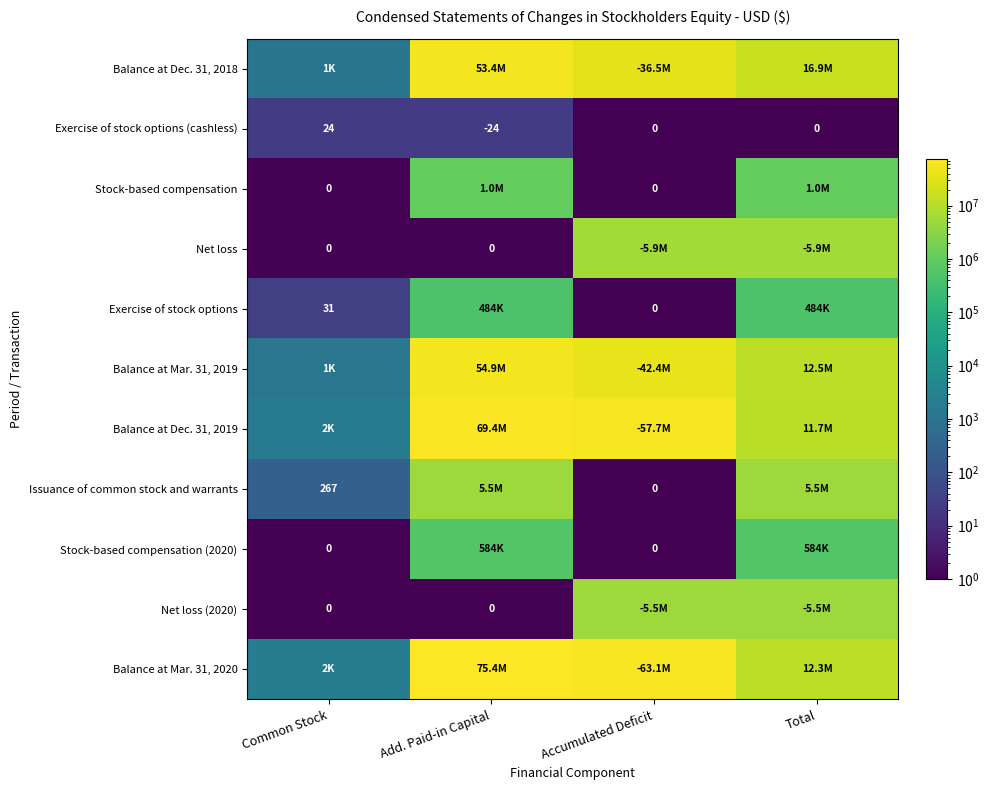

What is the lowest value of the Exercise of stock options (cashless) series?

-24